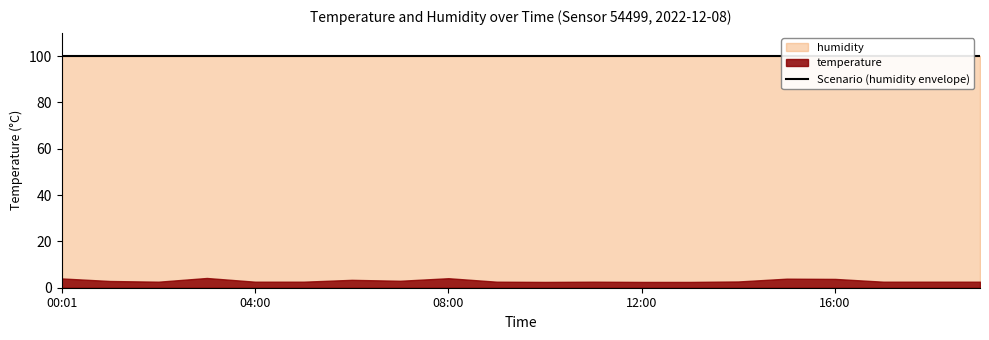

Rank the series by their average value, from highest to lowest.

humidity, temperature